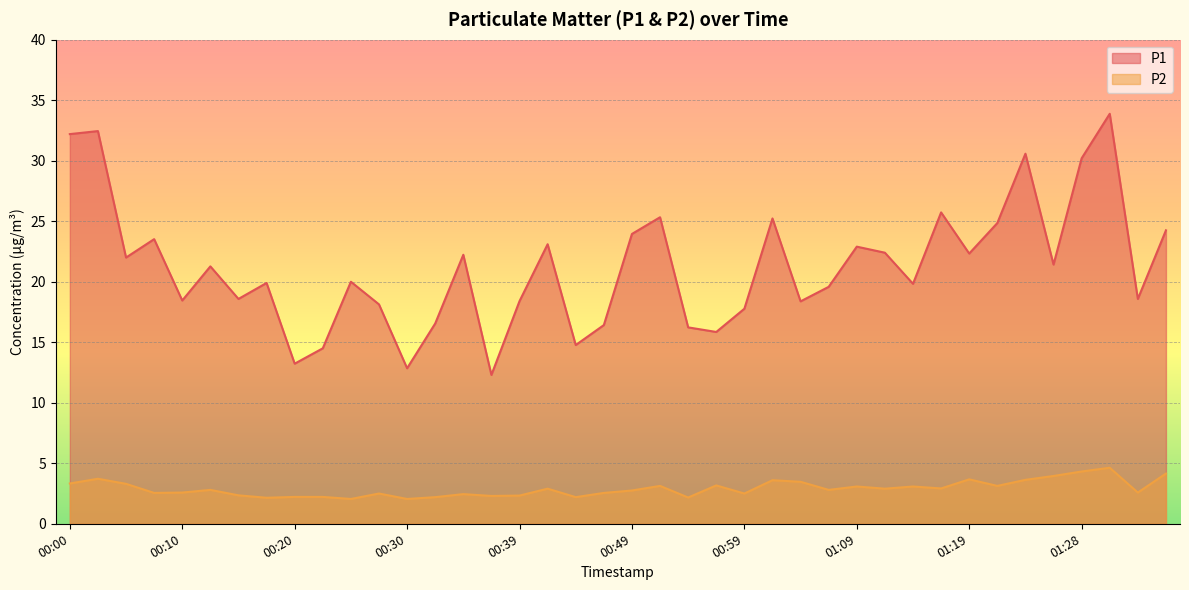

Read the P2 value at 00:37.

2.3